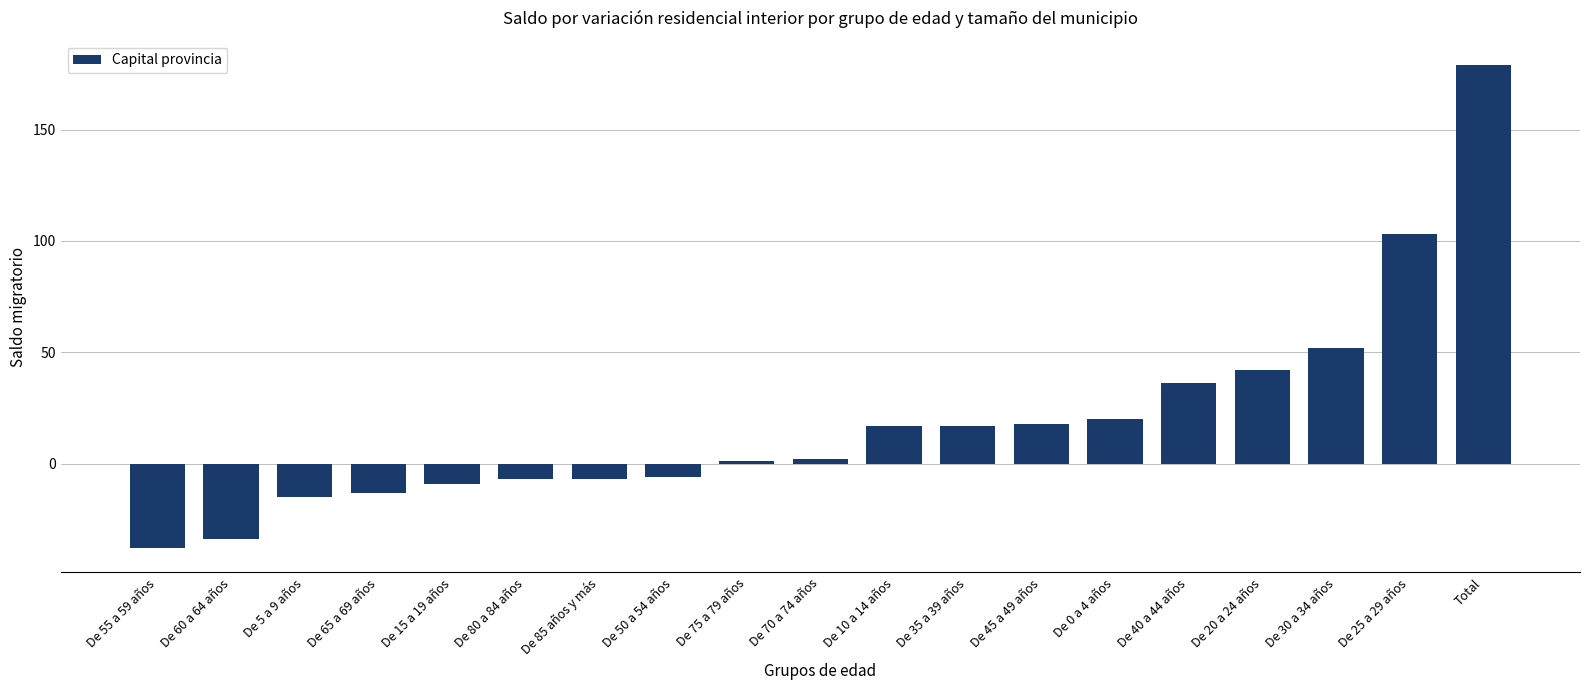

Where is the data nearest to the value 70?

De 30 a 34 años